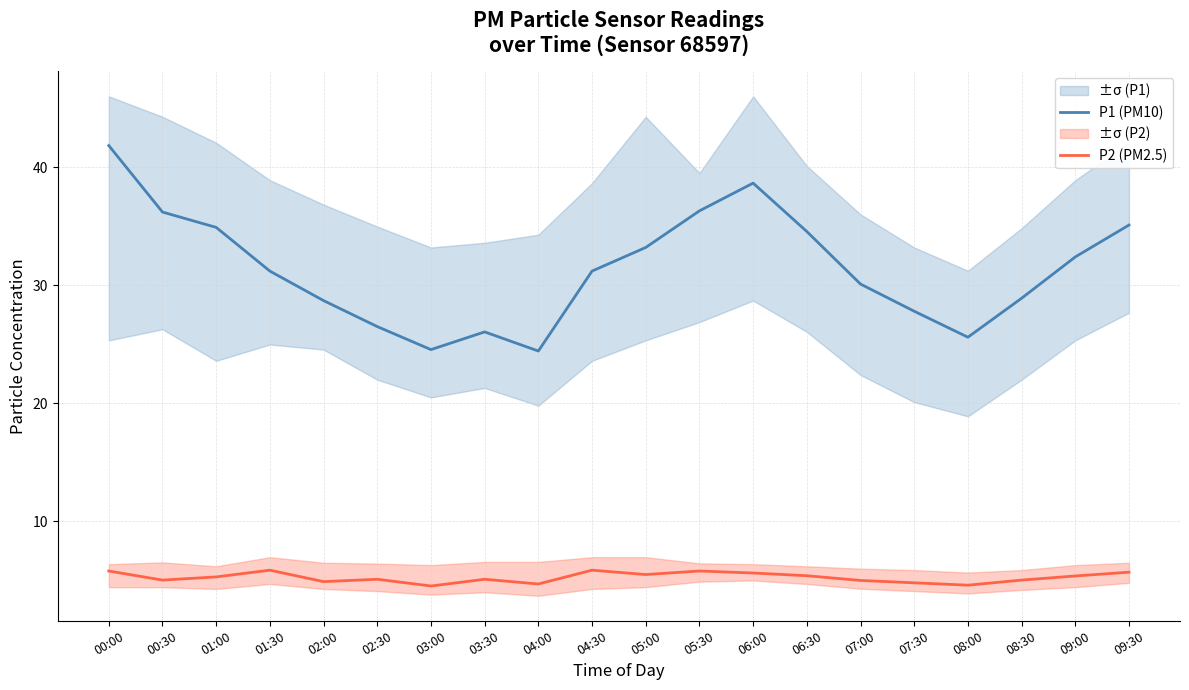

Is it true that P1 (PM10) equals 49.8 at 00:30?

False